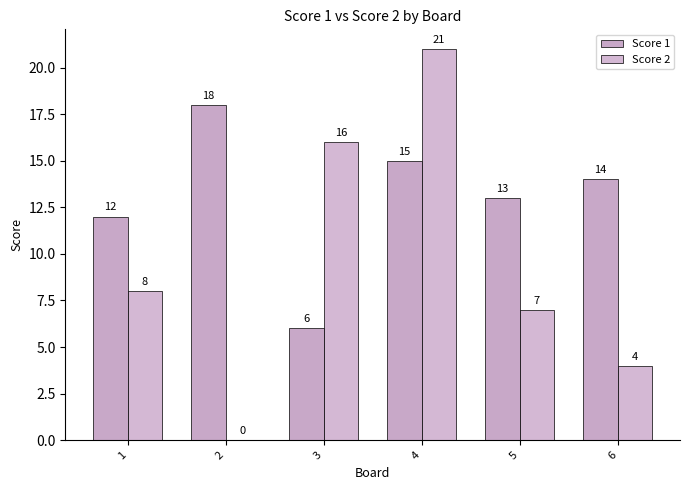

The value of Score 1 at 6 is 22. True or false?

False